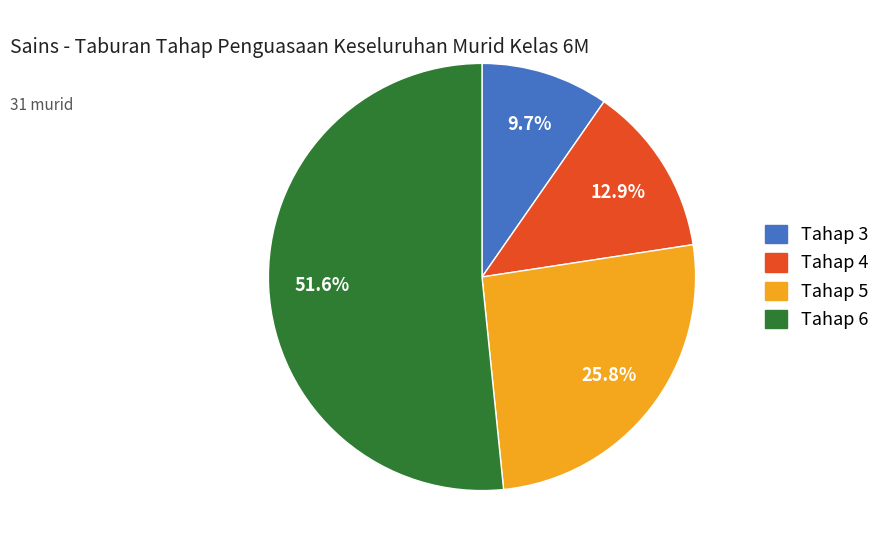

Is there a majority slice in this chart?

Yes